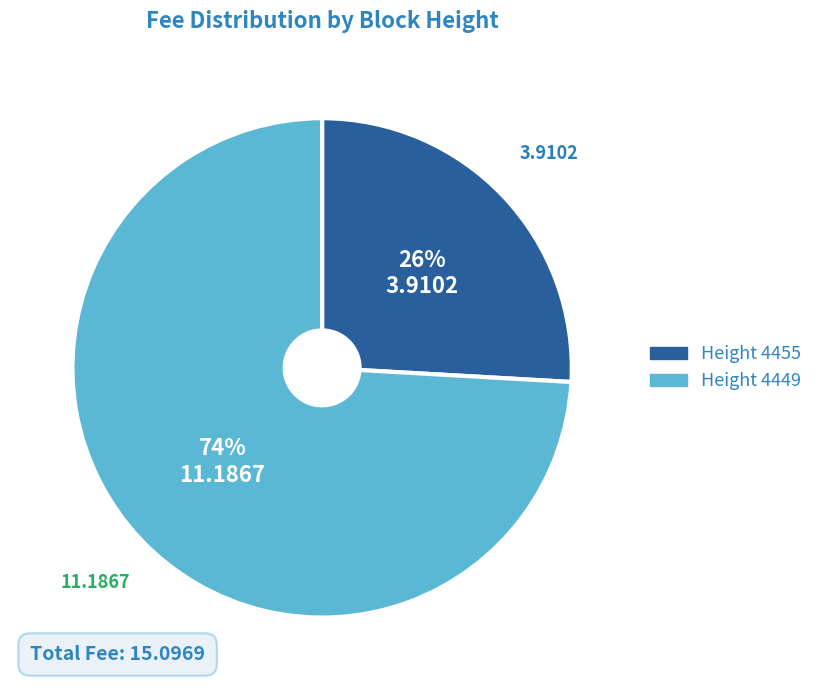

To the nearest percent, what is the difference between the largest and smallest slice percentages?

48%